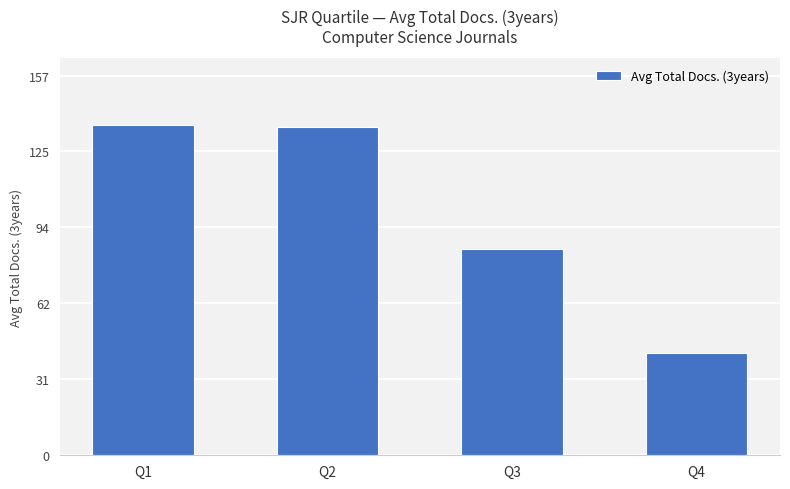

What is the sum of all values?

400.1